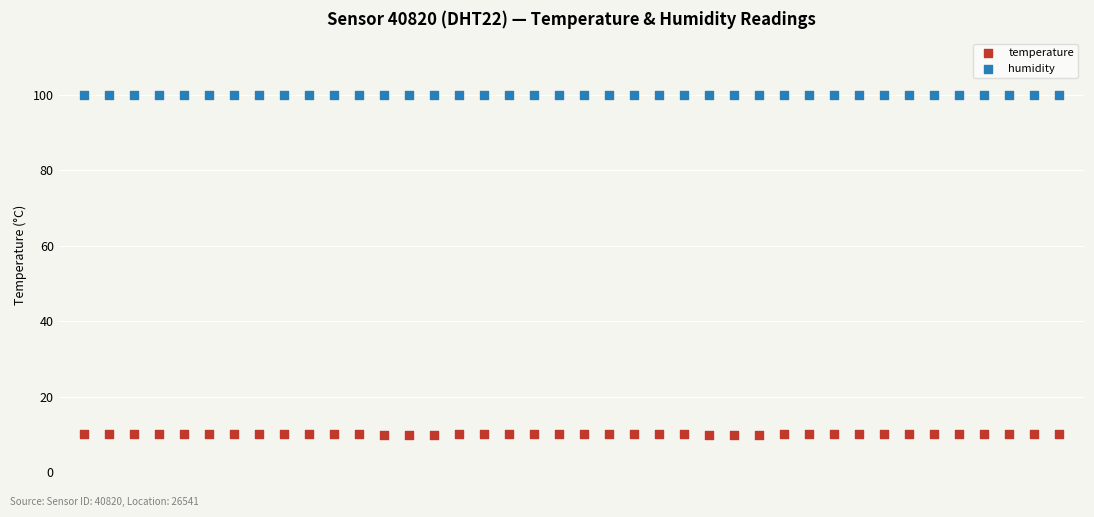

Which series reaches the maximum Y coordinate?

humidity